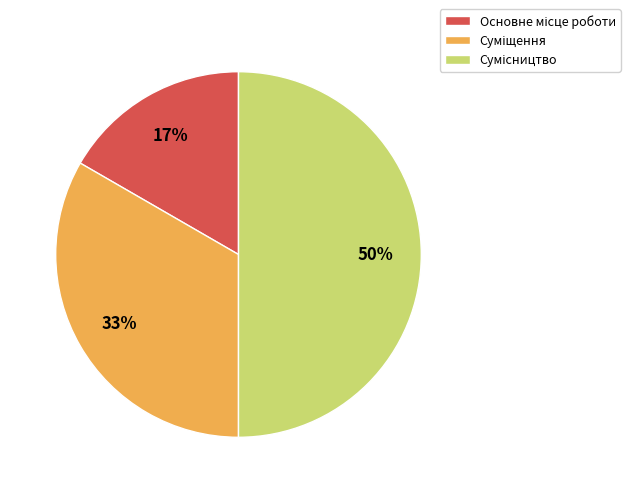

To the nearest percent, what is the average slice percentage?

33%